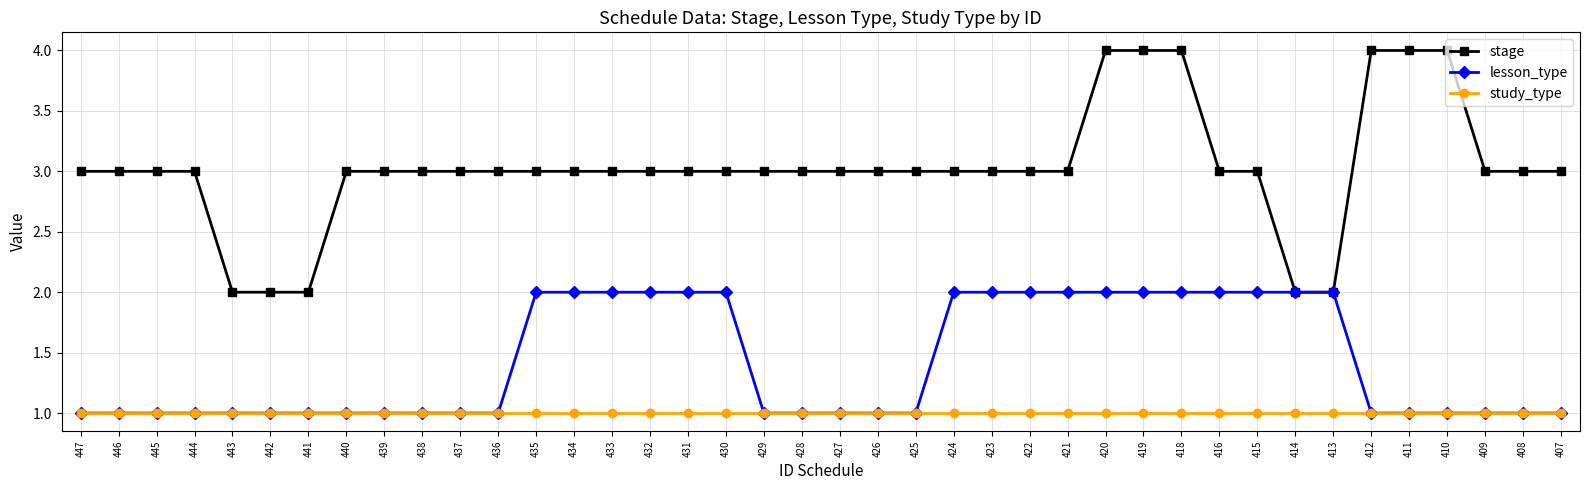

What is the difference between the second highest and minimum values in the lesson_type series?

1